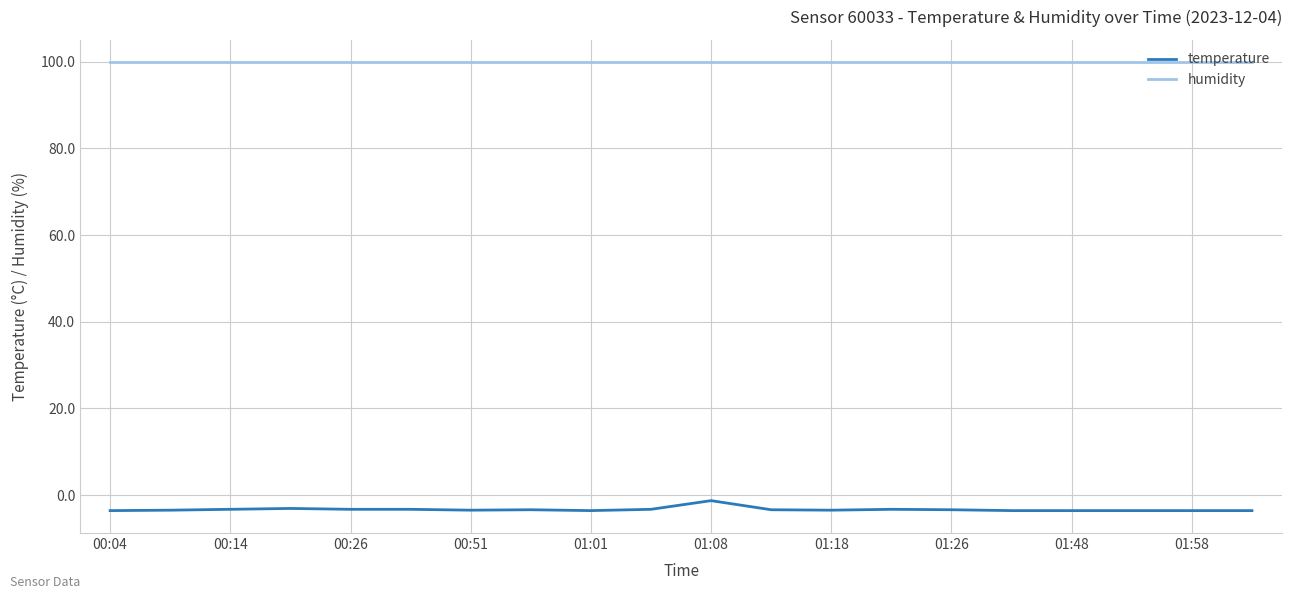

What is the maximum value shown in the chart?

99.9